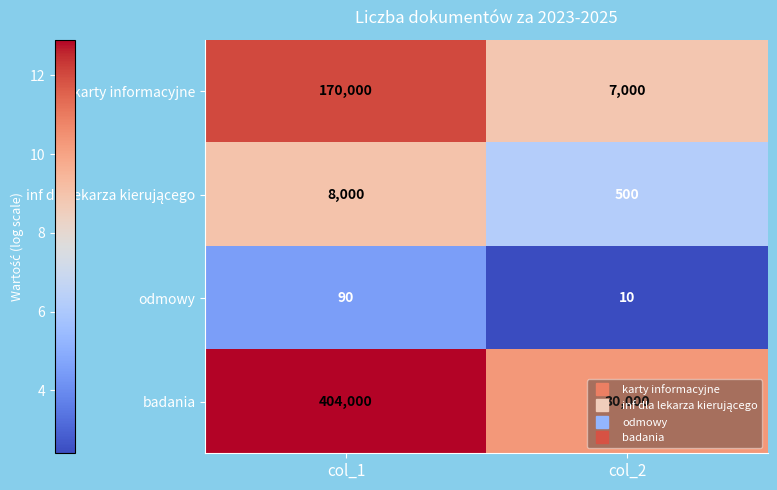

At which category is the sum across all series the highest?

col_1